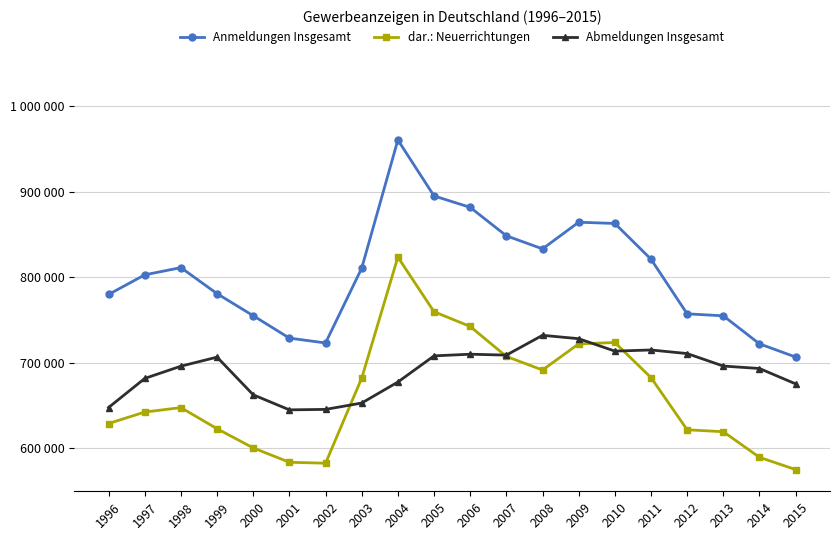

What is the value of the dar.: Neuerrichtungen point at the 15th from the left?

723871